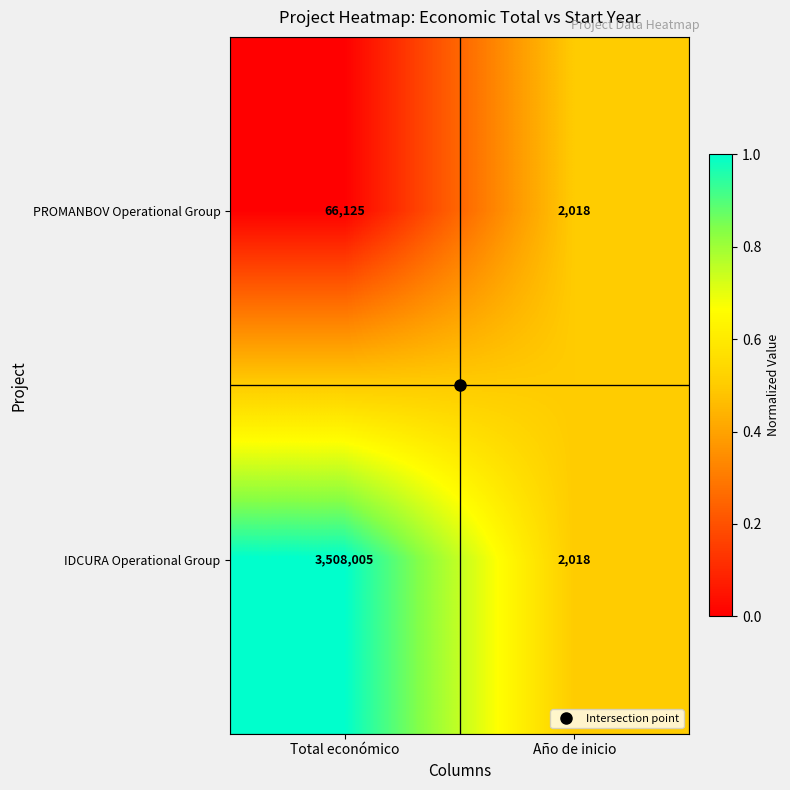

What is the maximum value shown in the chart?

3508005